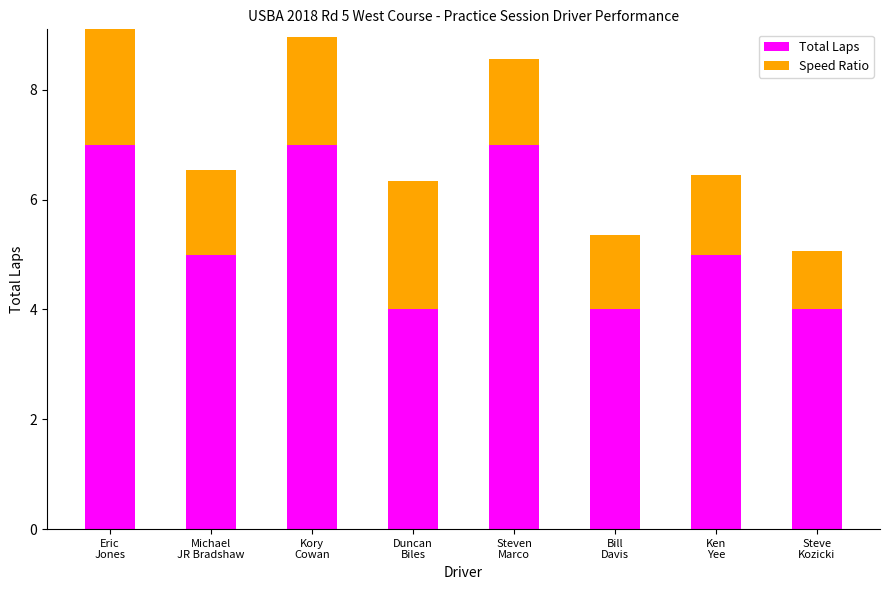

Which category has the lowest value in the Speed Ratio series?

Steve
Kozicki